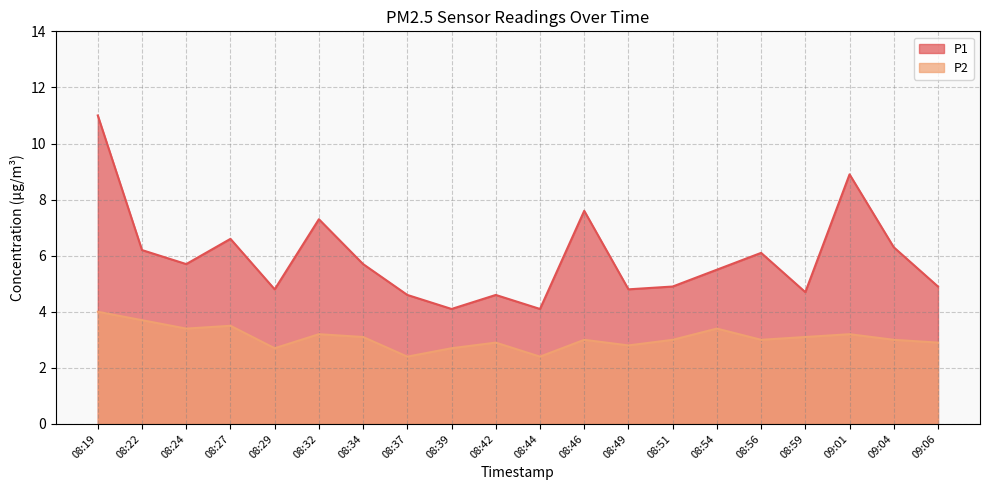

True or false: P2 has a value of 4.0 at 08:19.

True